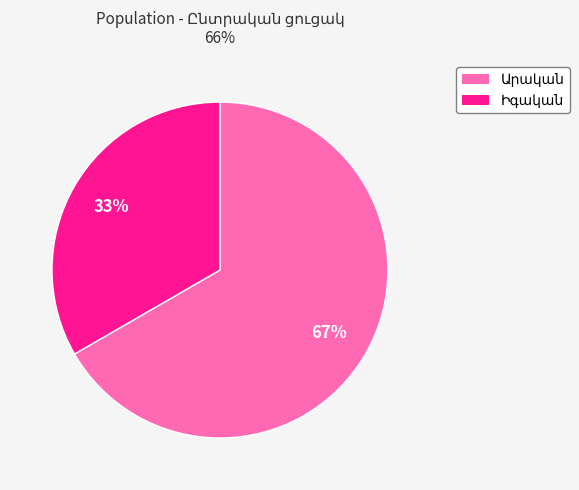

To the nearest percent, what is the average slice percentage?

50%